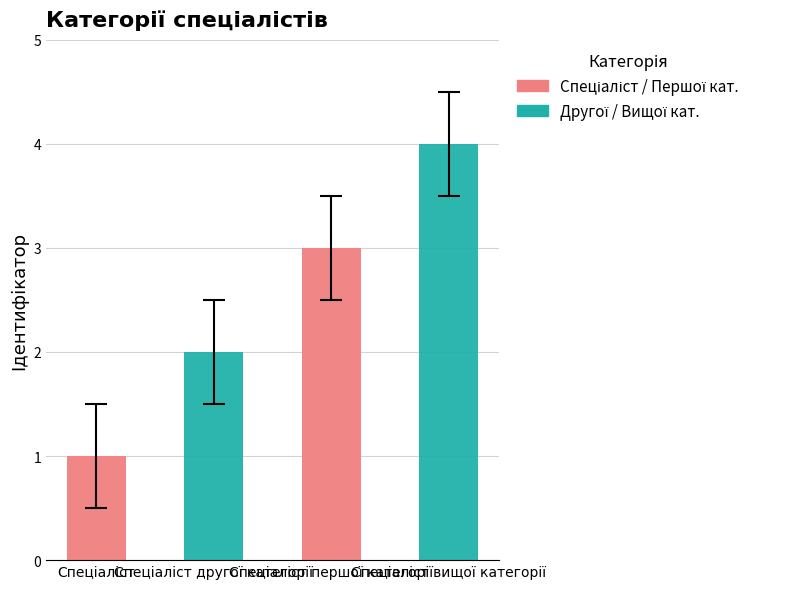

Reading left to right, list all the values displayed in this chart.

1	2	3	4